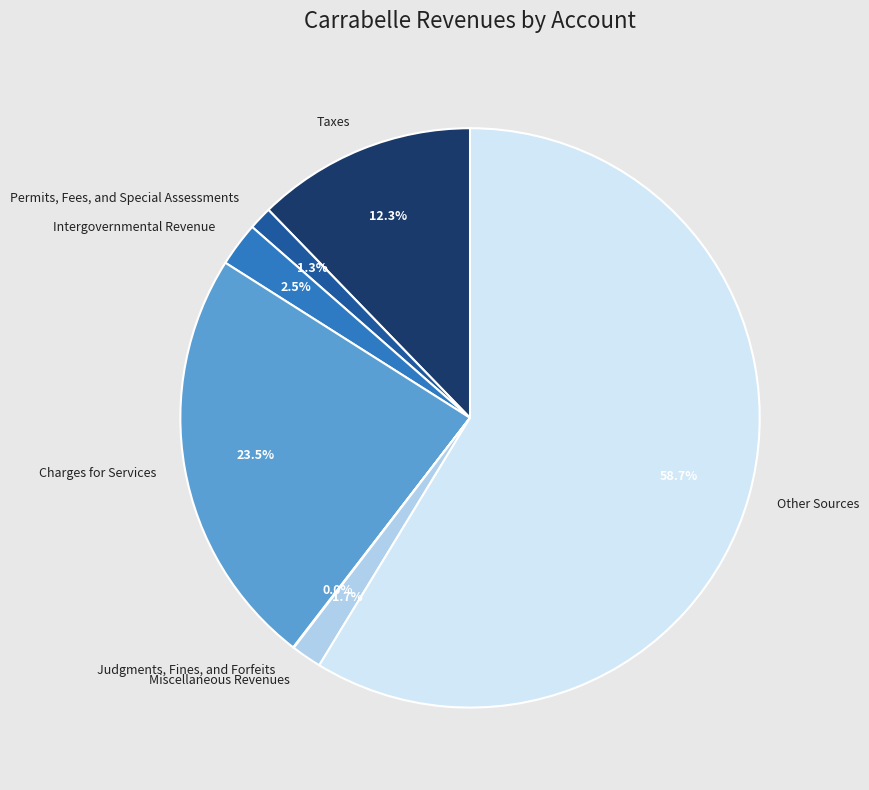

Is the sum of Charges for Services and Other Sources greater than half?

Yes